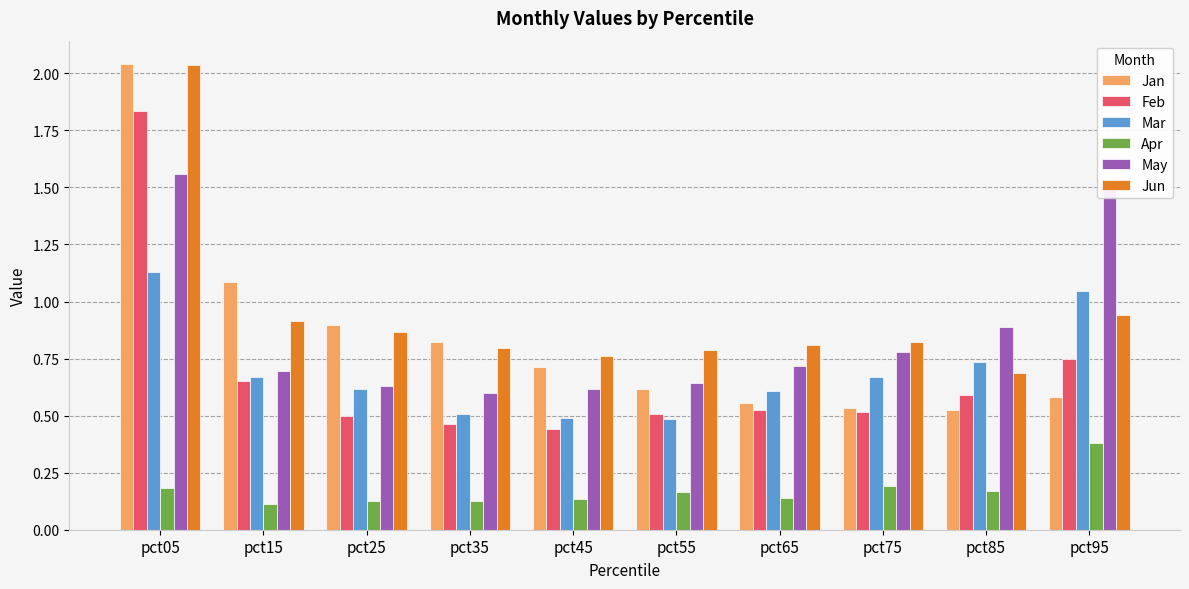

What is the difference between the highest and lowest values at pct05?

1.9